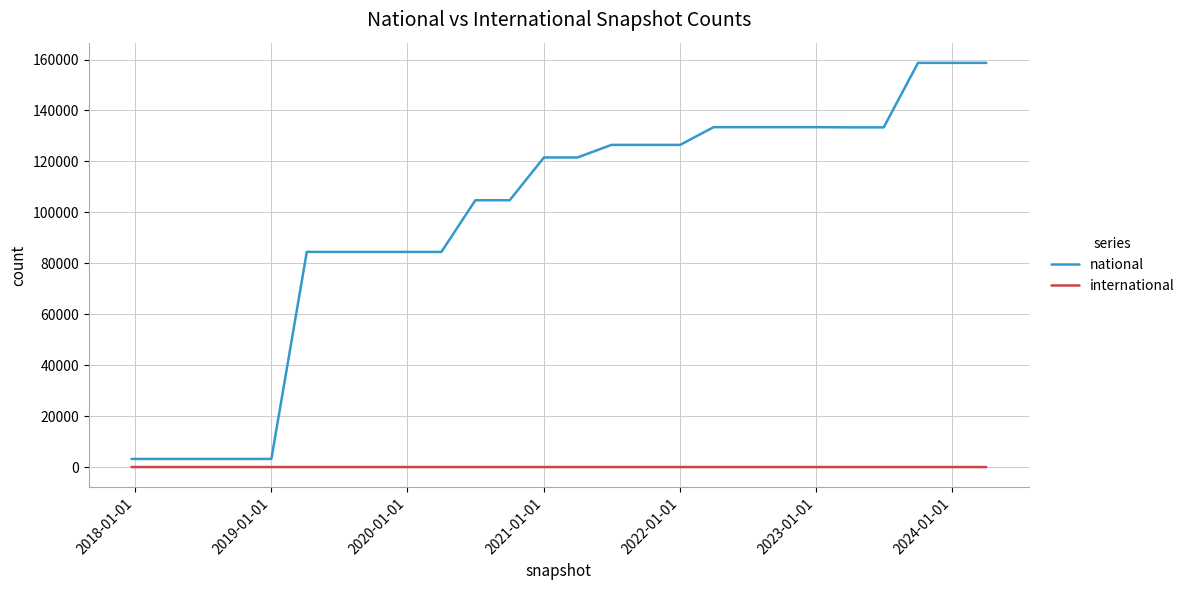

True or false: national and international cross at least once.

False